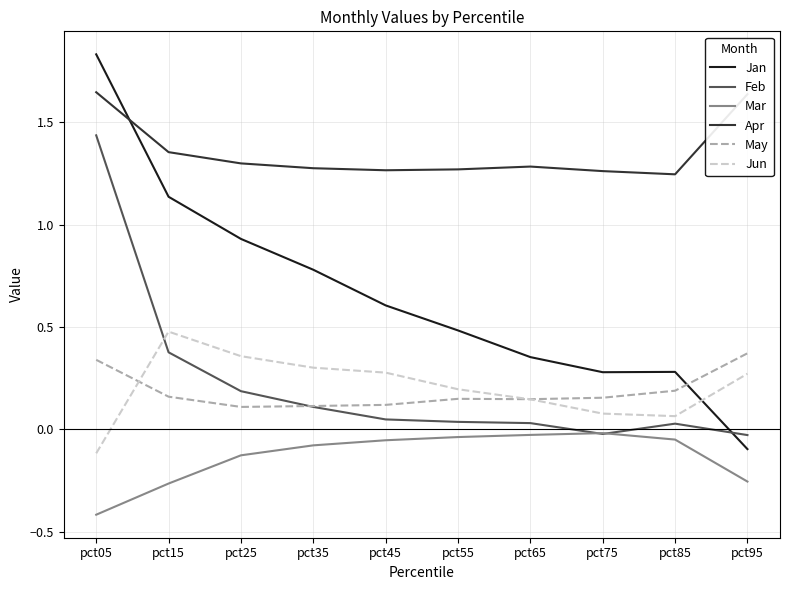

What is the sum of all Jun values?

2.0